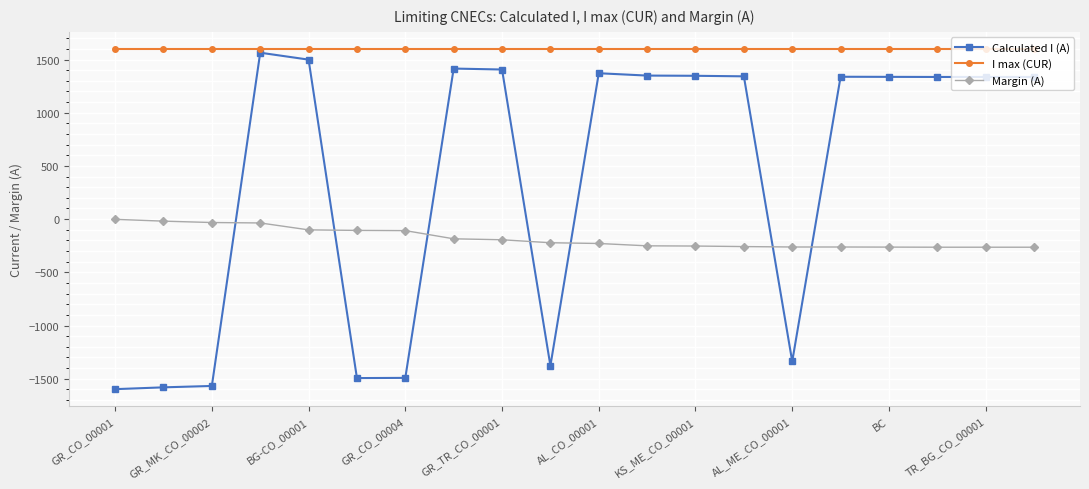

What is the value of the I max (CUR) point at the 3rd from the left?

1600